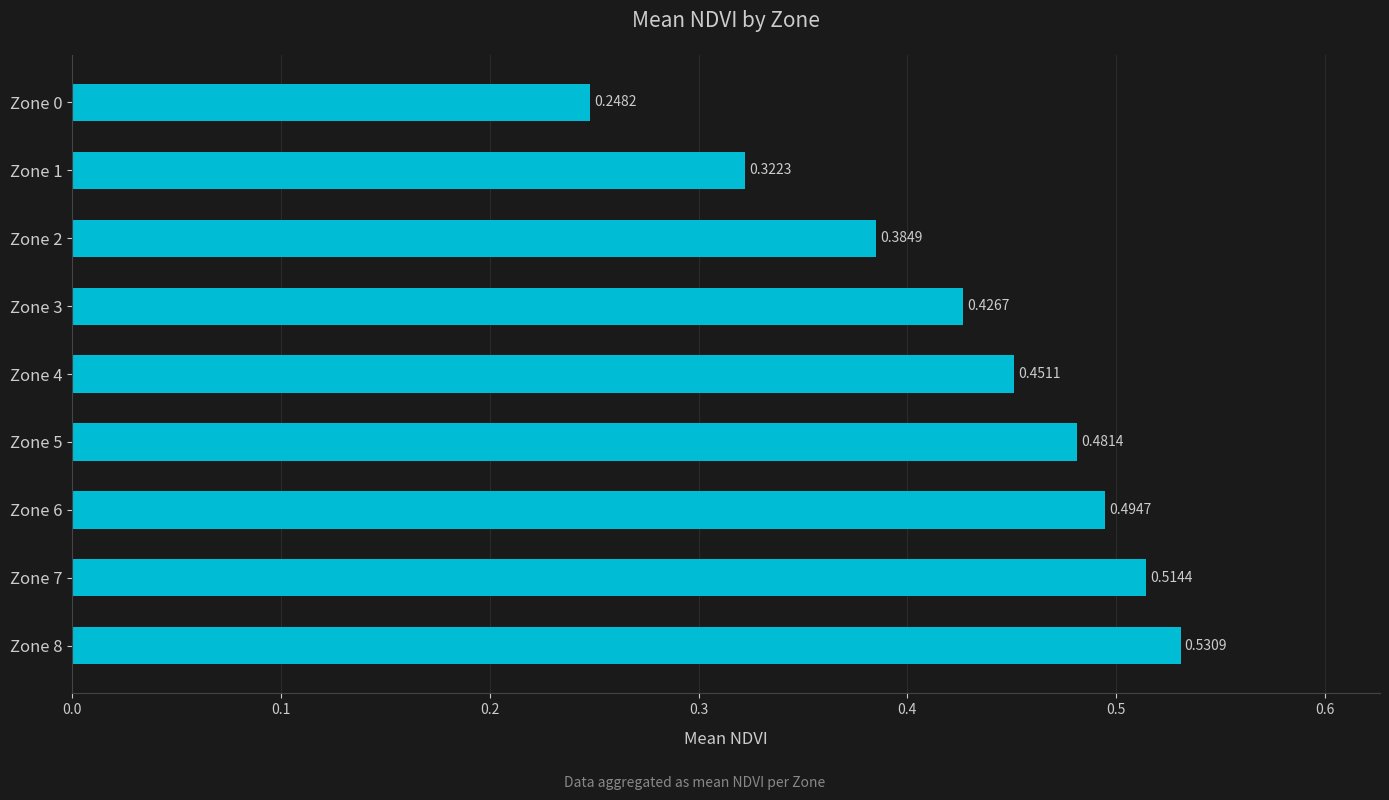

What is the change in value from Zone 1 to Zone 3?

+0.1